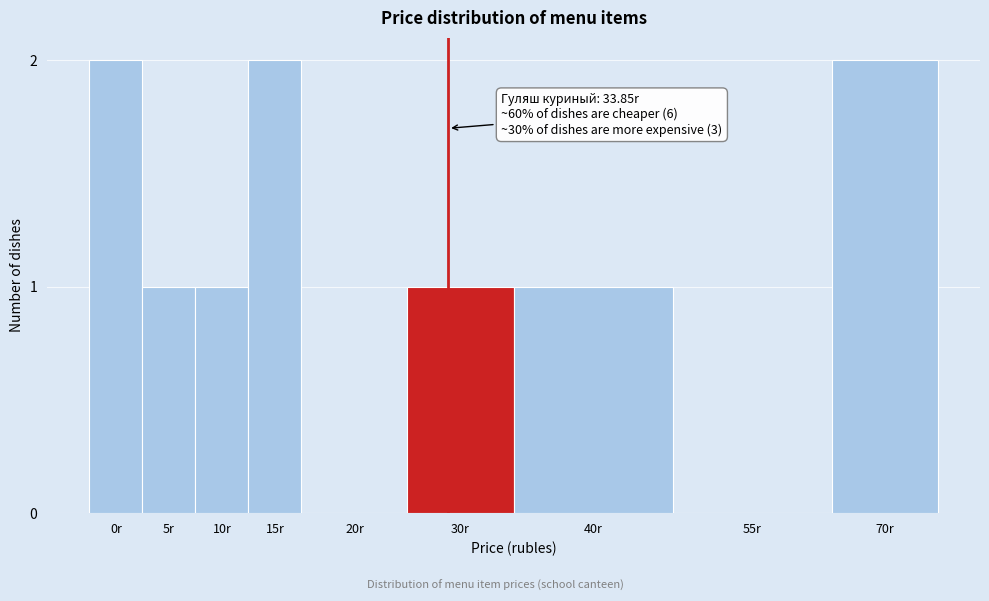

Reading right to left, transcribe all the data shown in this chart.

70r=2	55r=0	40r=1	30r=1	20r=0	15r=2	10r=1	5r=1	0r=2